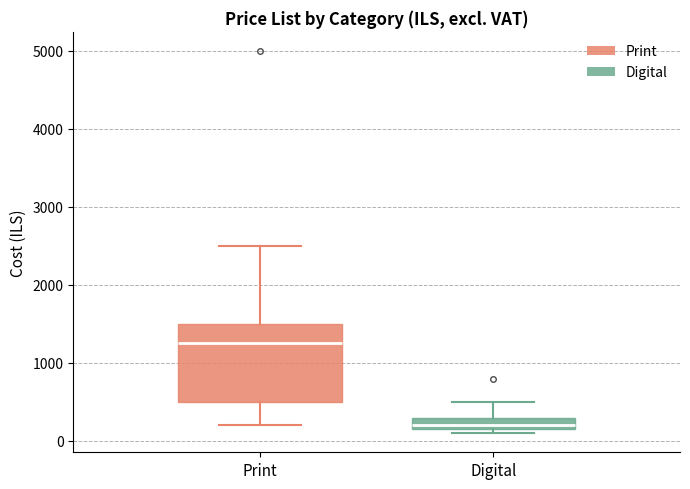

Reading left to right, read every box against the y-axis: the position of its median line, the range the box covers, and the ends of its whiskers. The values are not printed on the chart, so give them approximately, as read against the axis.

Print: median 1300, box 500 to 1500, whiskers 200 to 2500
Digital: median 200 (just above the box's lower edge), box 200 to 300, whiskers 100 to 500